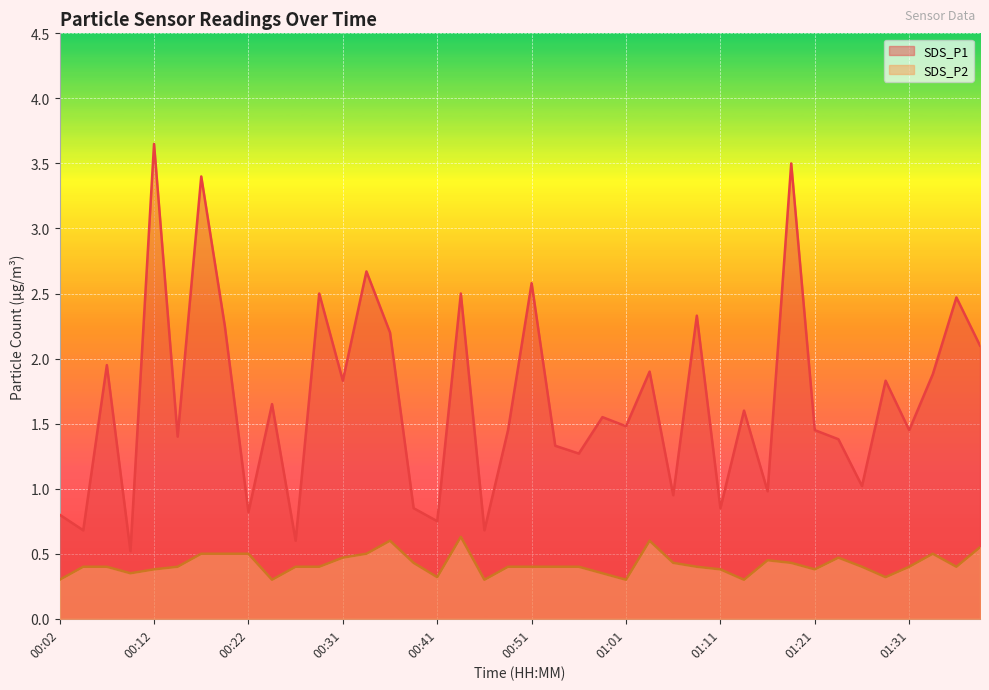

Rank the series by their maximum value, from highest to lowest.

SDS_P1, SDS_P2